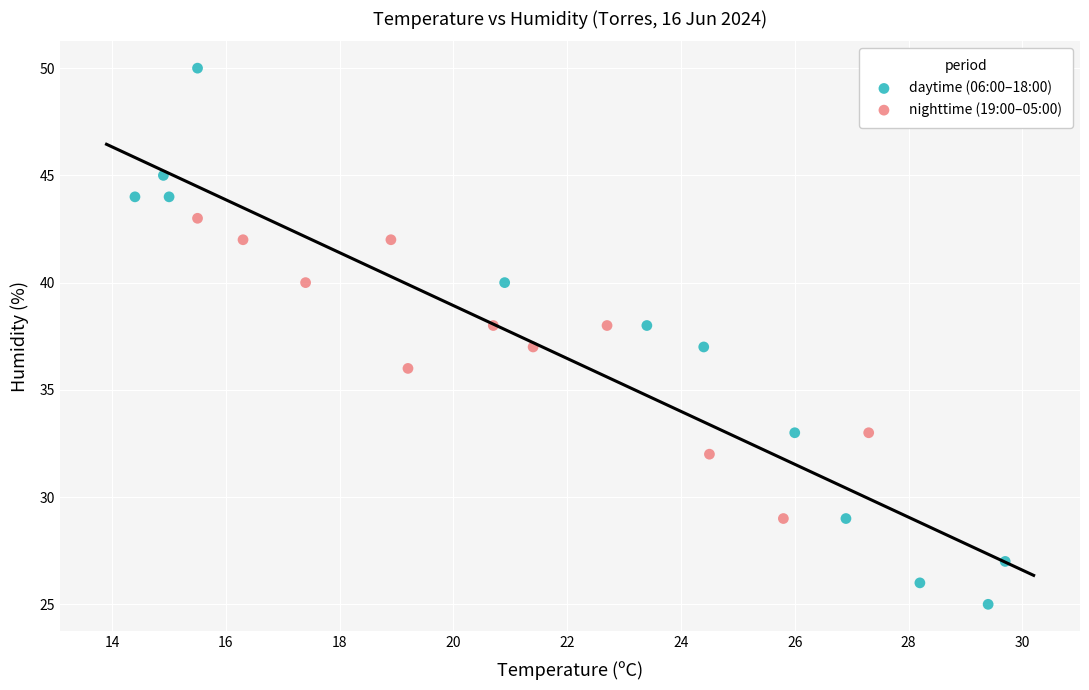

What are all the series names shown in the legend?

daytime (06:00–18:00), nighttime (19:00–05:00)